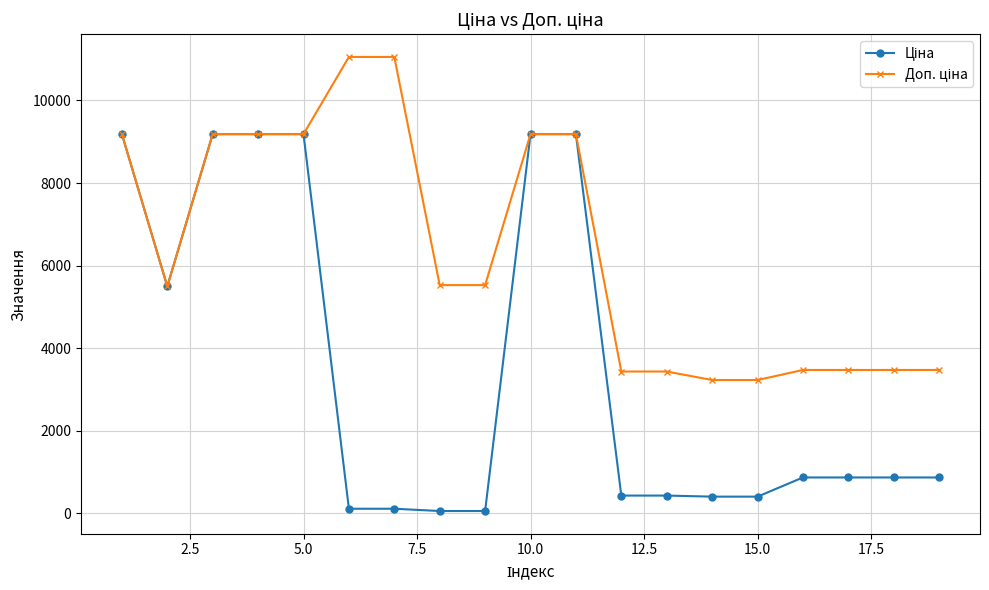

At how many categories does at least one series exceed 2829?

19